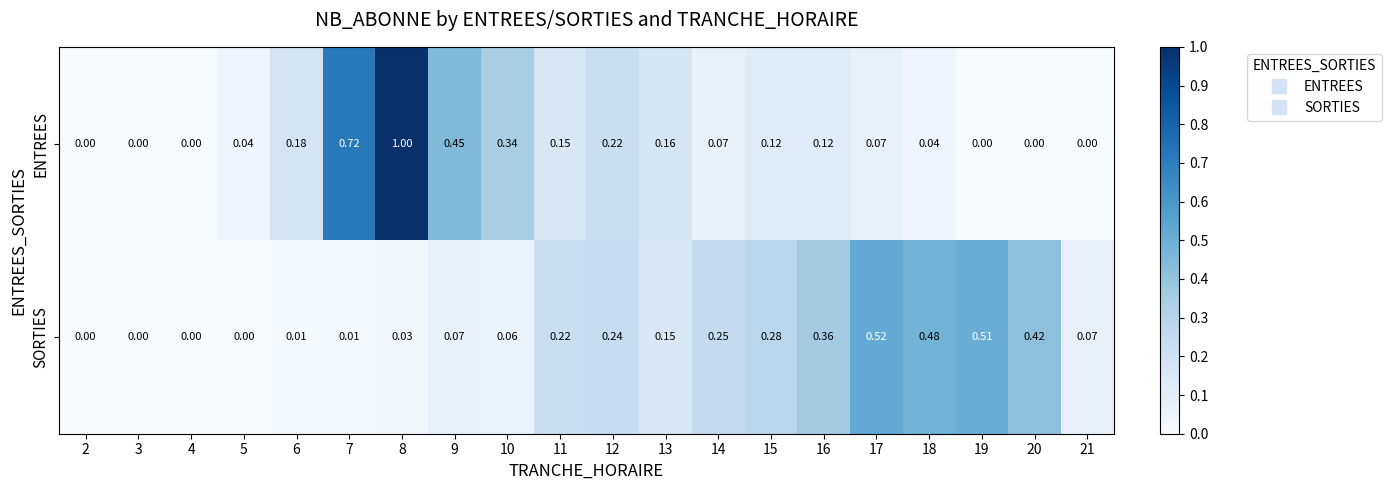

Rank the series at 11 from lowest to highest value.

ENTREES, SORTIES